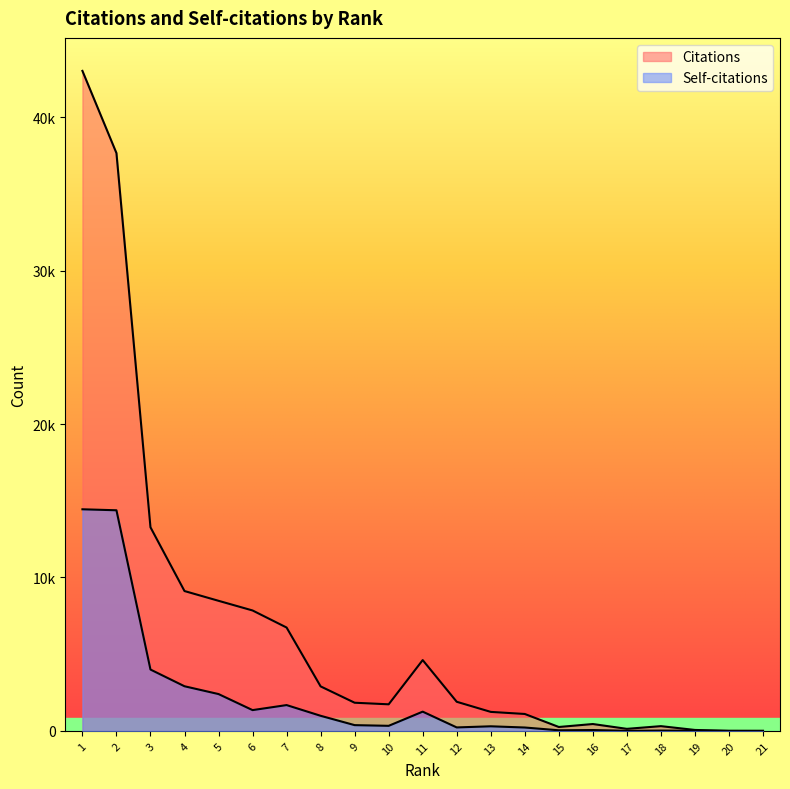

List the series in order of their overall mean, lowest first.

Self-citations, Citations